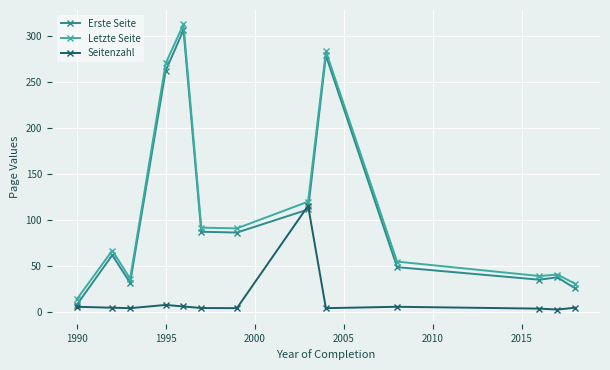

Which series has the widest spread of values?

Letzte Seite